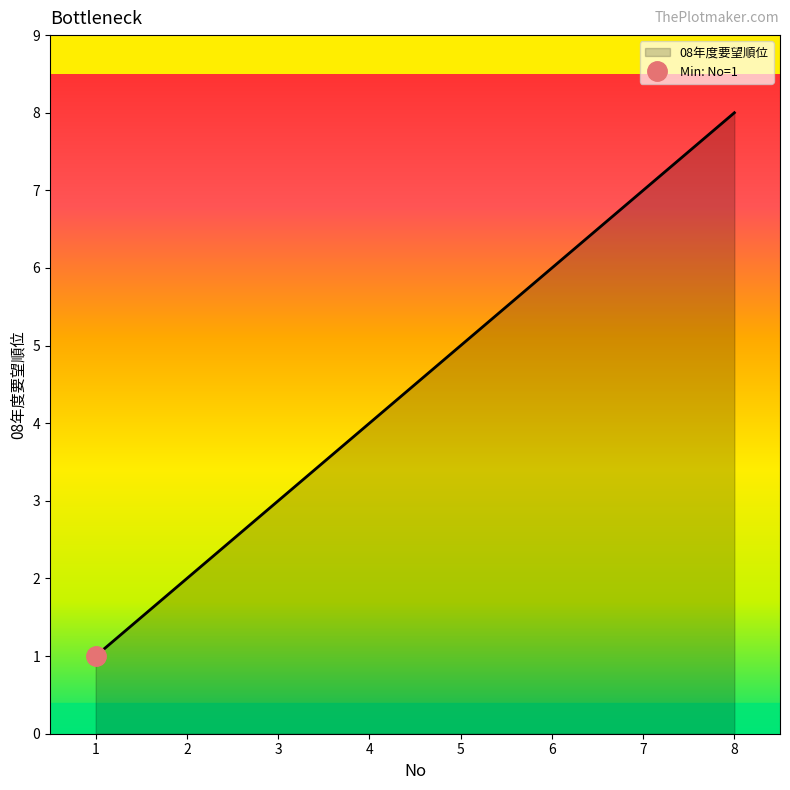

At which label does the data first exceed 5?

6